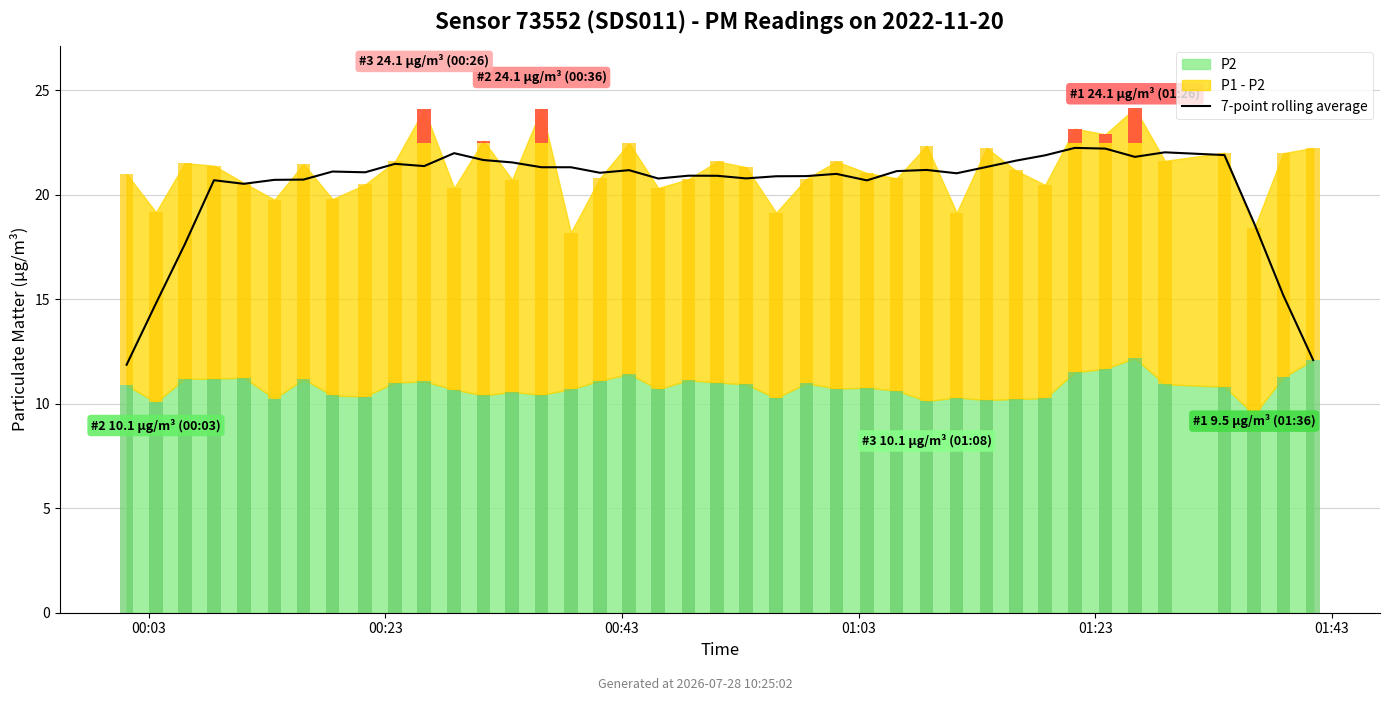

Is it true that the value at 19 is 20.9?

True